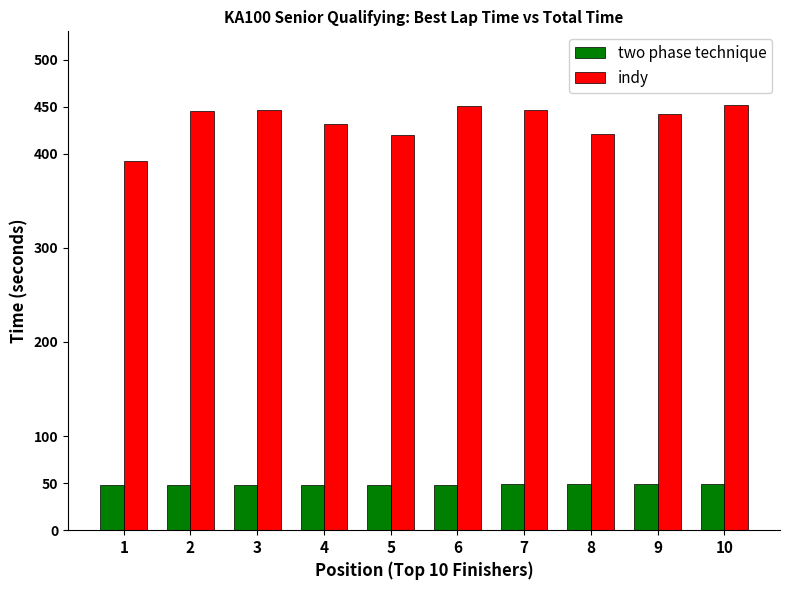

Rank the series at 10 from lowest to highest value.

two phase technique, indy